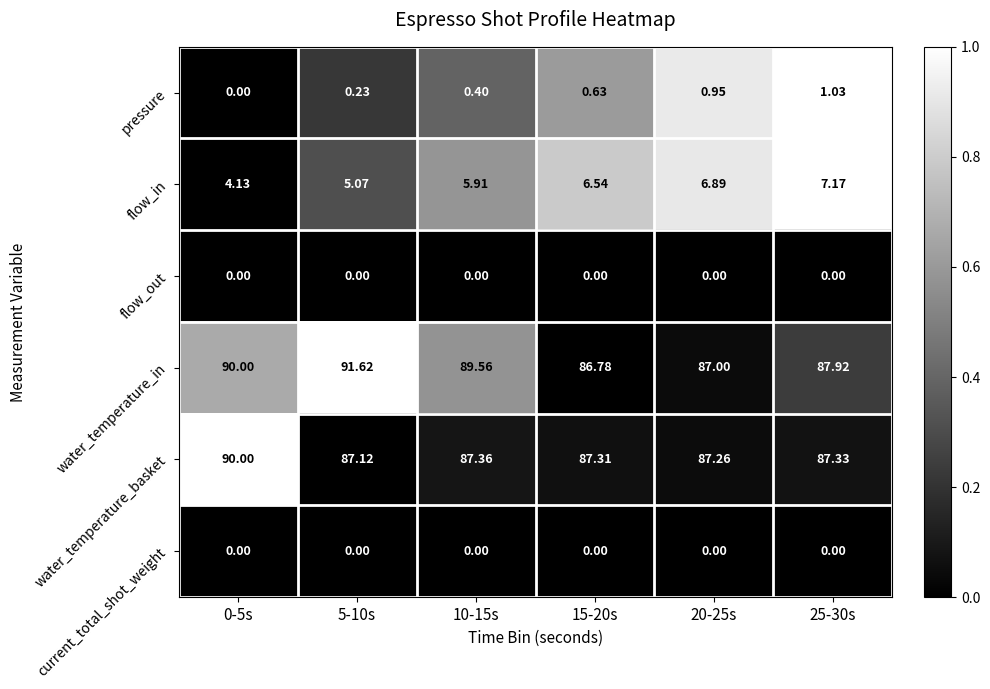

Which series has the largest total across all categories?

water_temperature_in